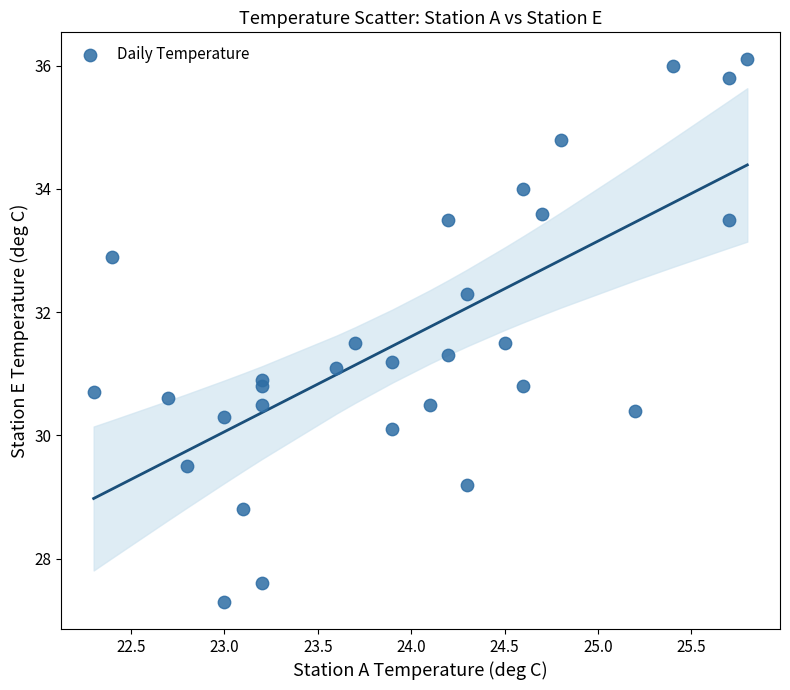

What is the range of X values (max minus min)?

3.5